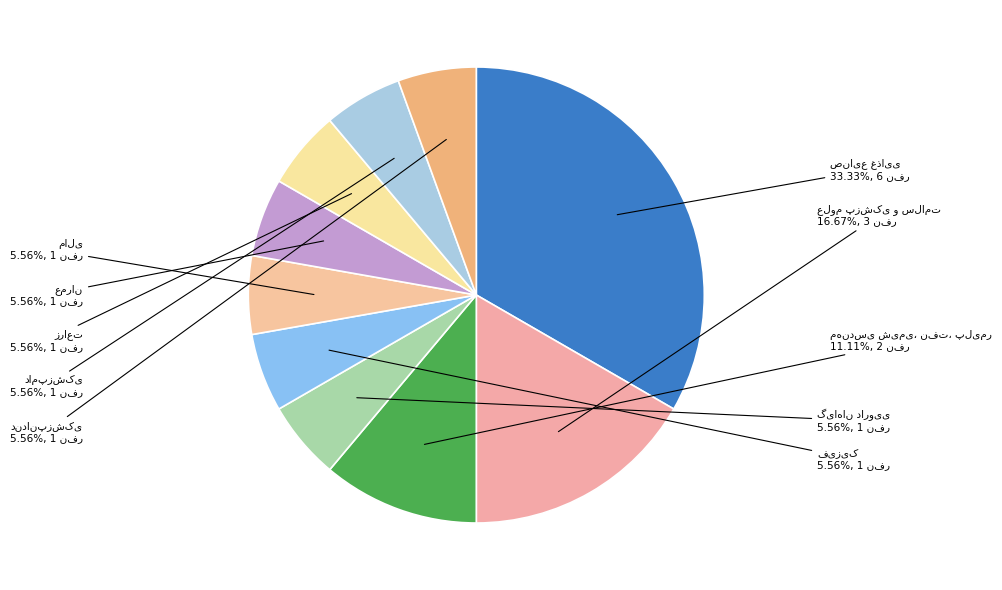

What portion of the pie excludes دامپزشکی?

94.4%